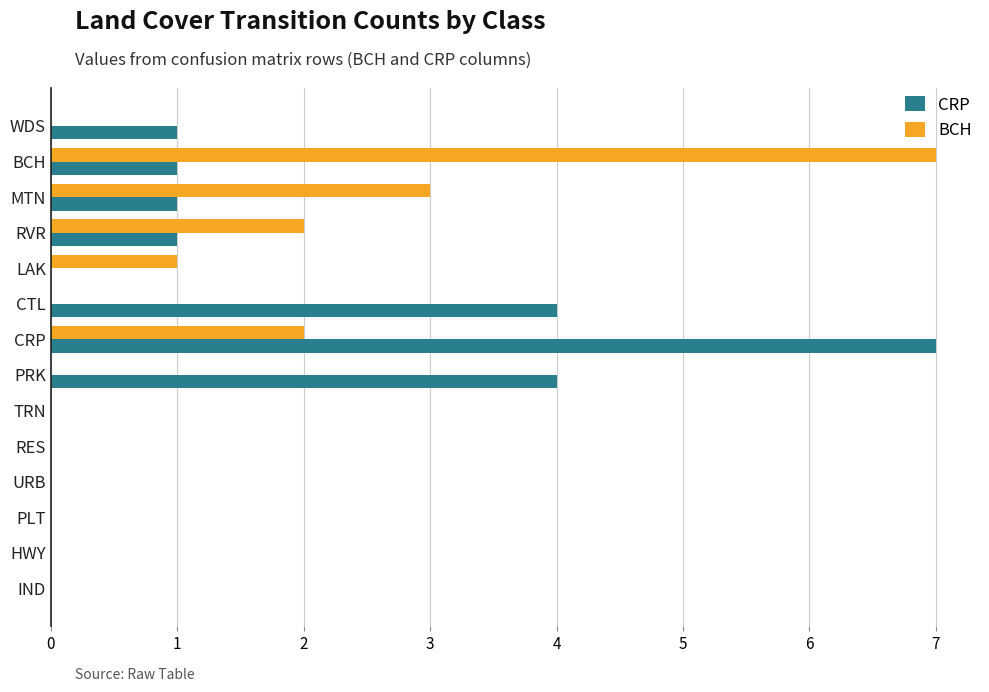

Between BCH and CTL, which series saw the biggest shift?

BCH